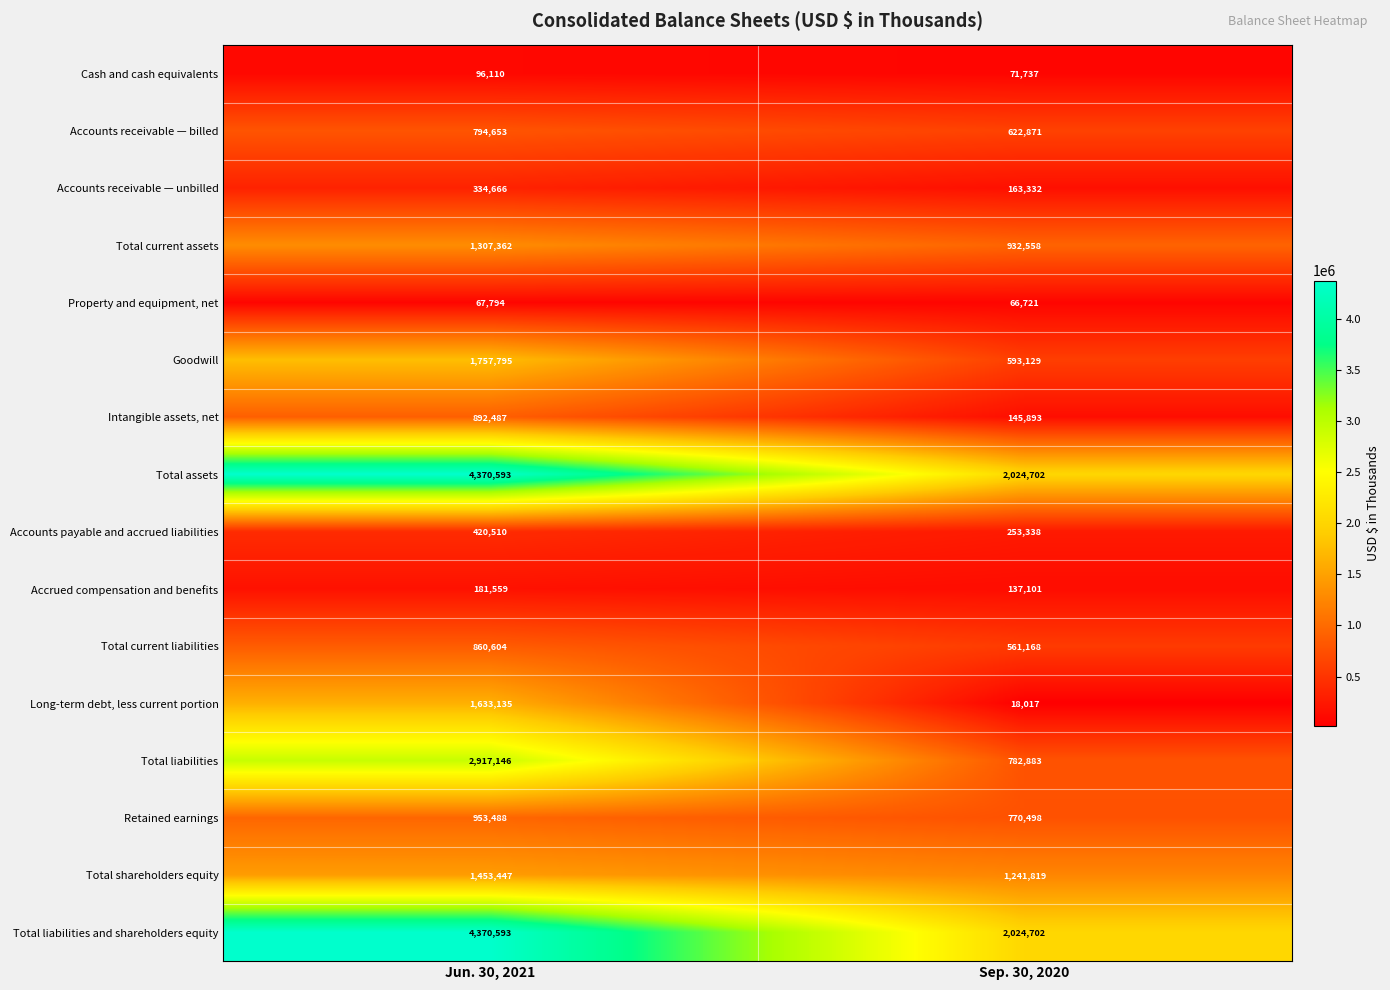

The Goodwill series shows 3026567 at Jun. 30, 2021. True or false?

False